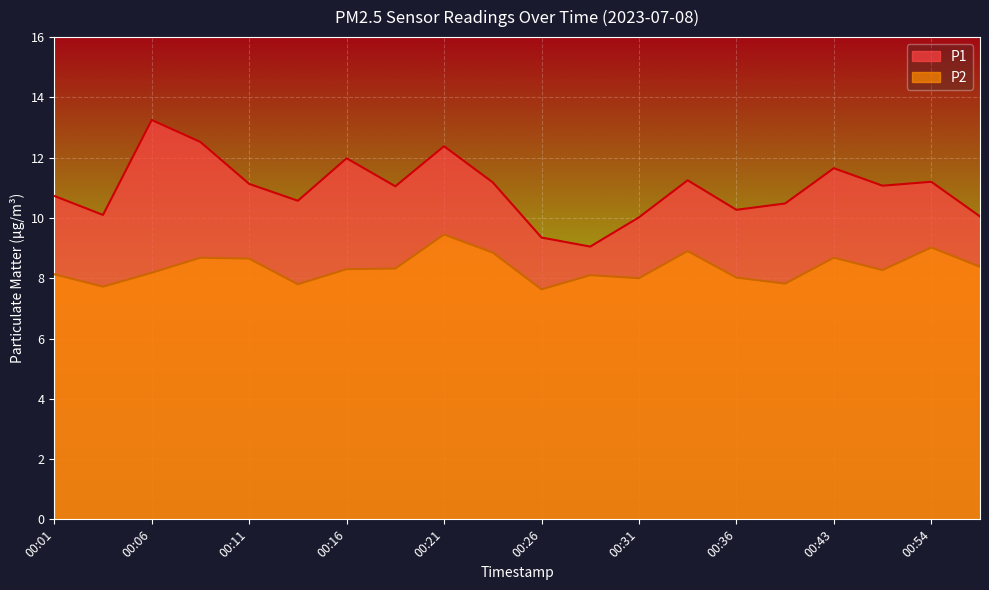

What is the sum of all P1 values?

219.3